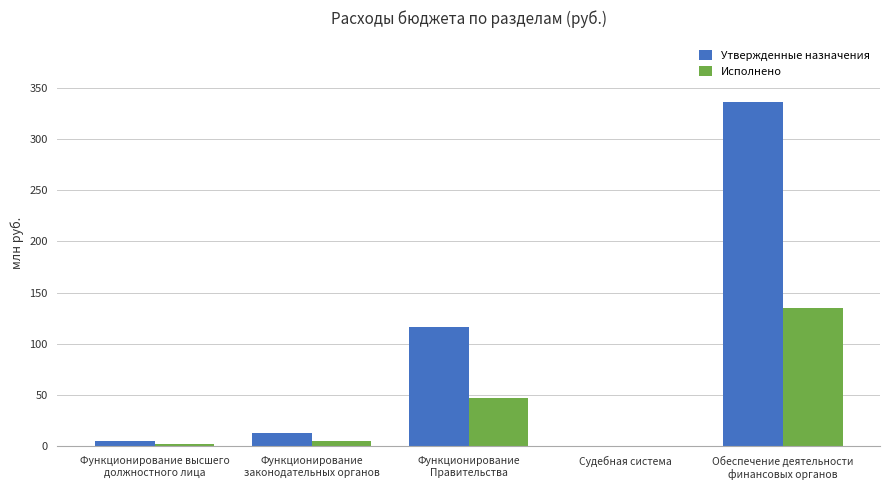

Count the number of data series in this chart.

2